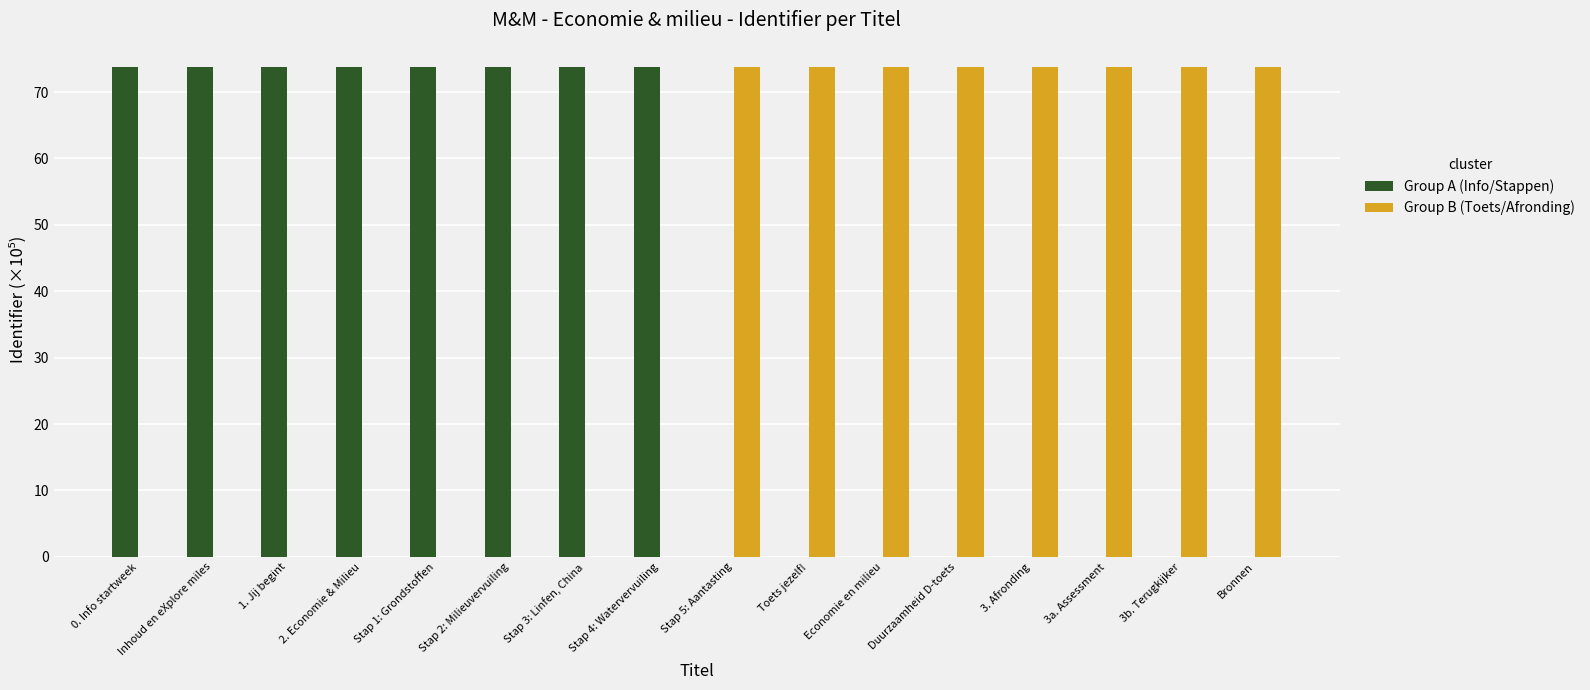

What is the sum of the Group B (Toets/Afronding) values at 3a. Assessment and 0. Info startweek?

73.7